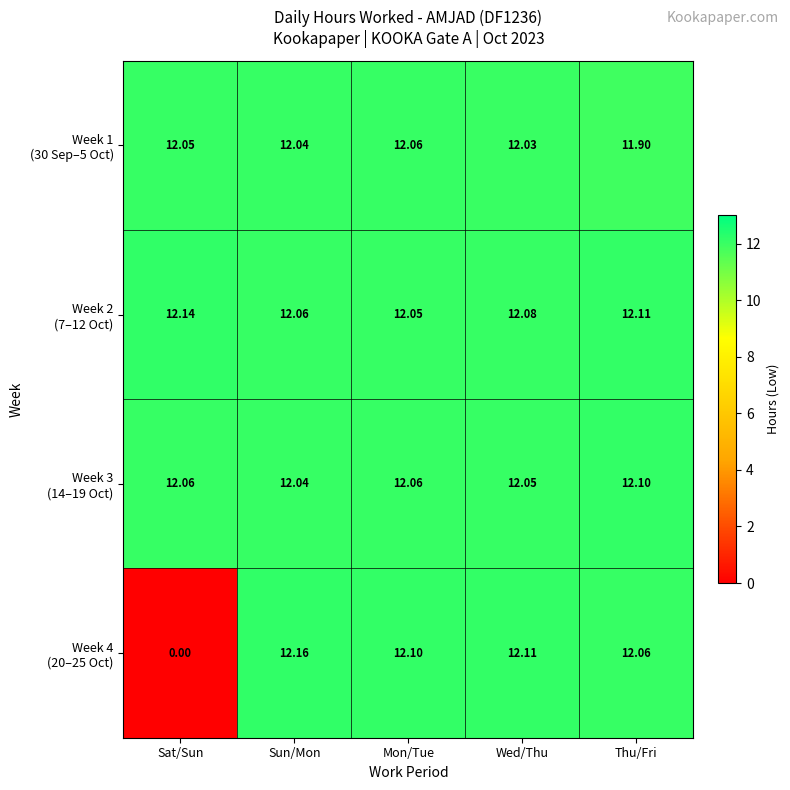

At which category does the chart reach its peak across all series?

Sun/Mon